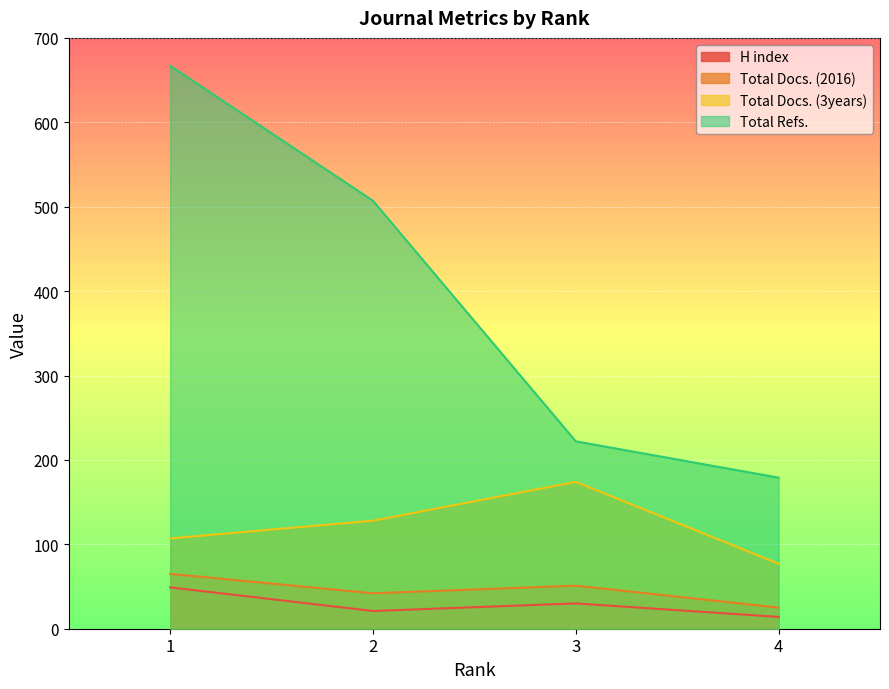

What is the difference between the H index values at 3 and 2?

9